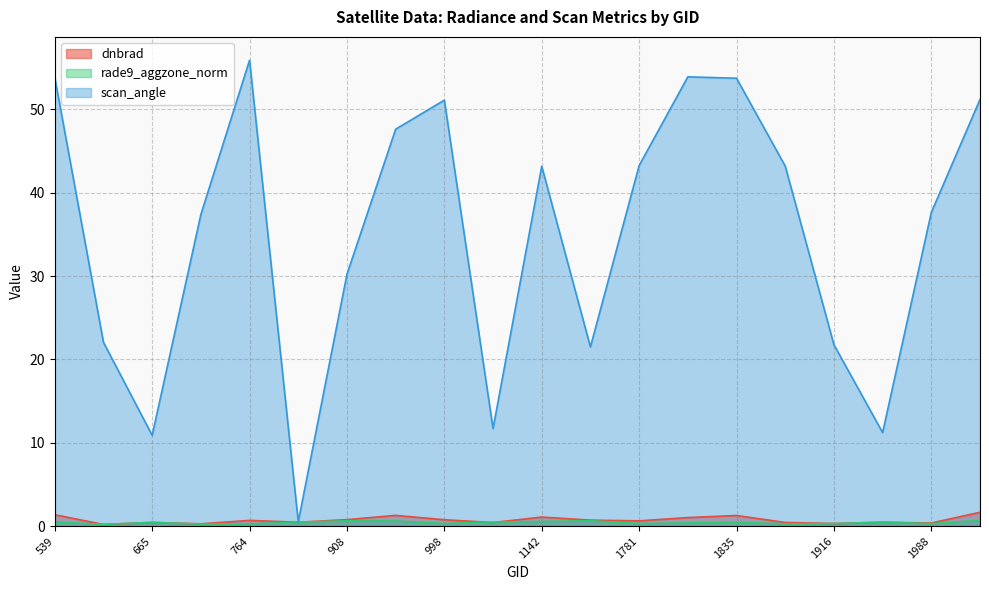

What is the difference between the highest and lowest values at 1745?

20.9